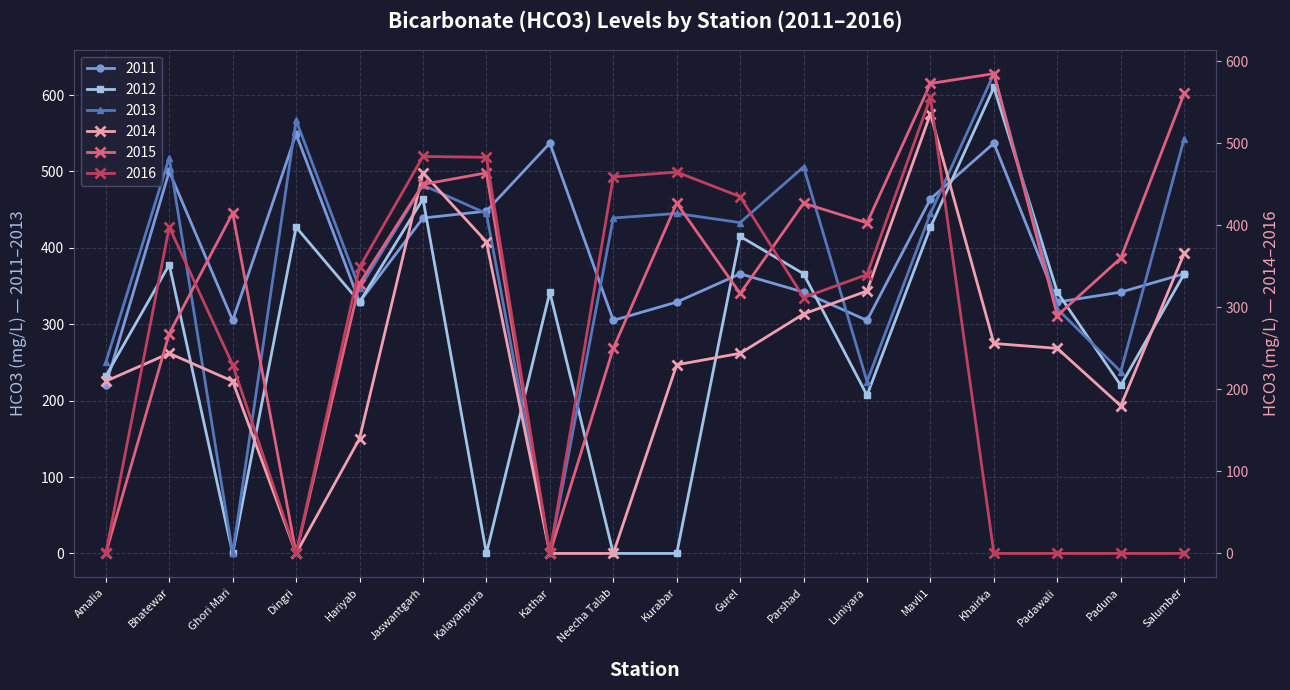

What is the label of the 7th point from the right?

Parshad